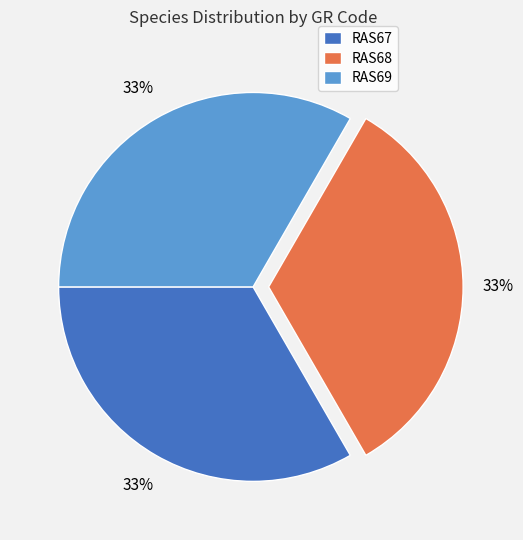

True or false: RAS68 accounts for 33% of the total.

True